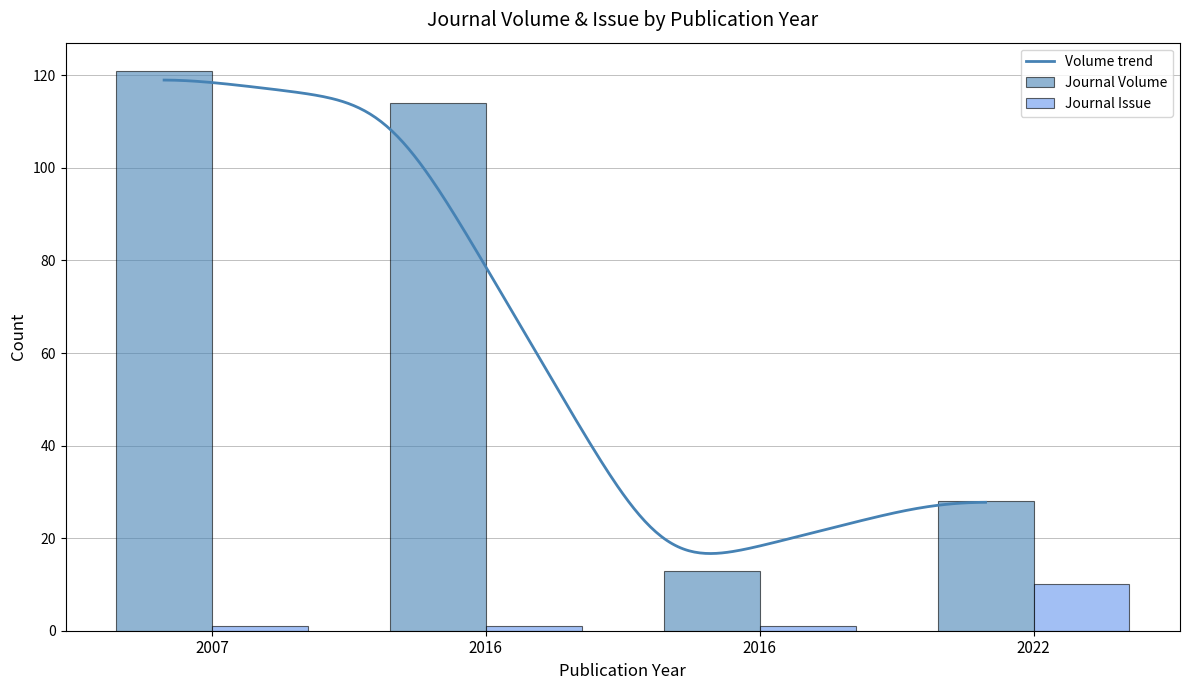

Count the Journal Issue values in the range 1 to 10.

4